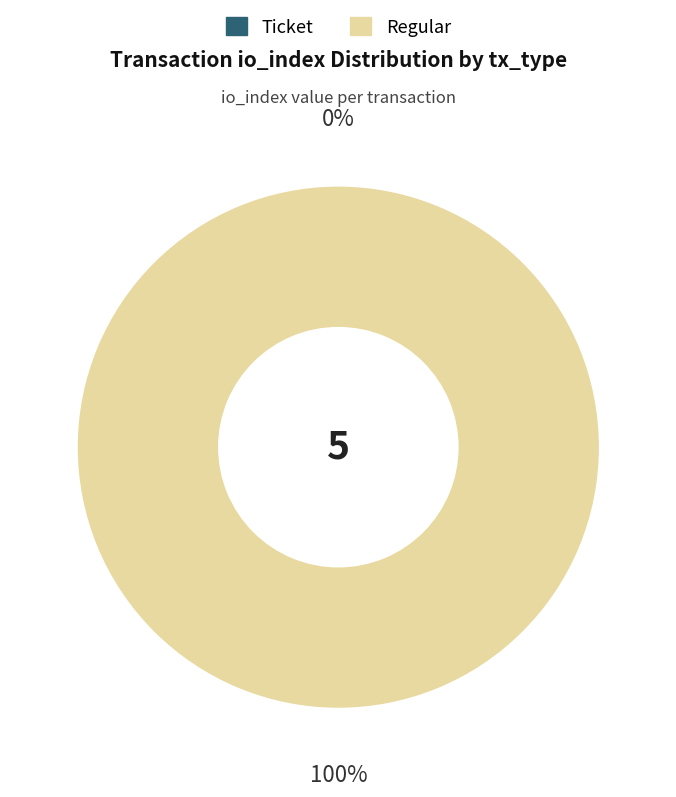

To the nearest percent, what is the combined percentage of Regular (io_index=5) and Ticket (io_index=0)?

100%